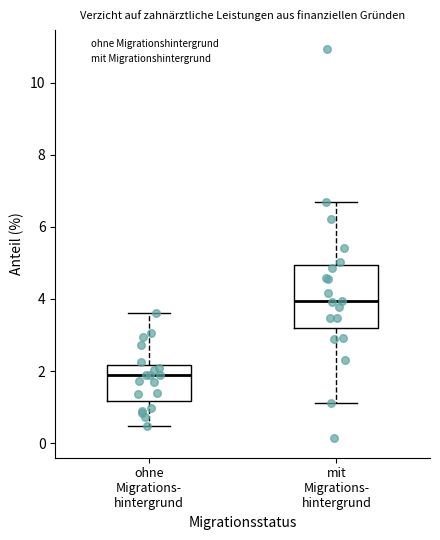

Which box's median line is the lowest?

ohne Migrations- hintergrund